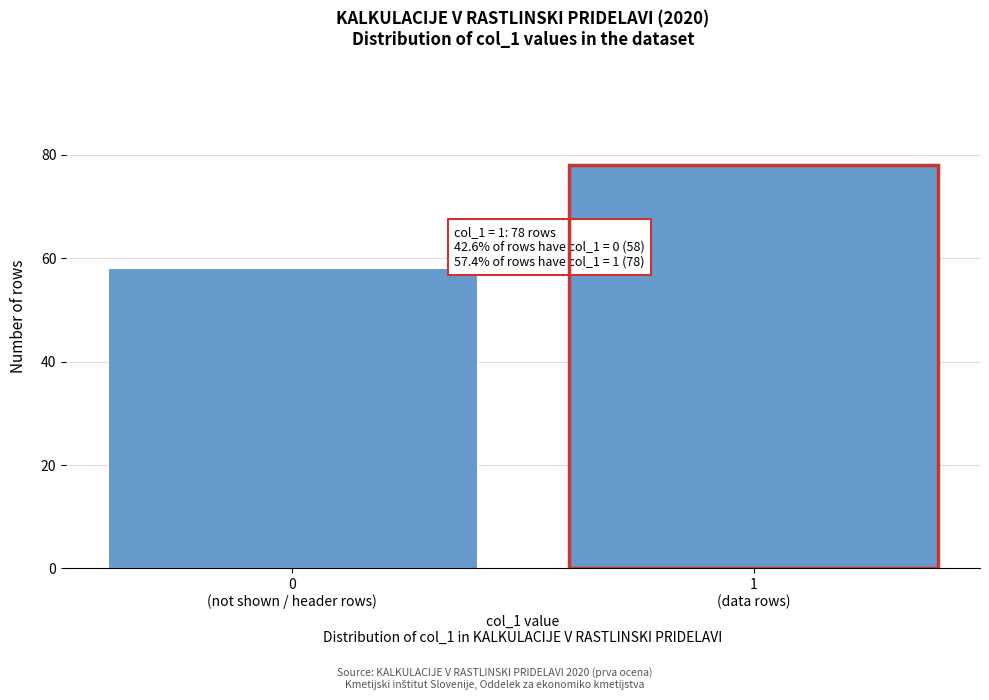

Reading left to right, extract all data points from this chart.

58	78